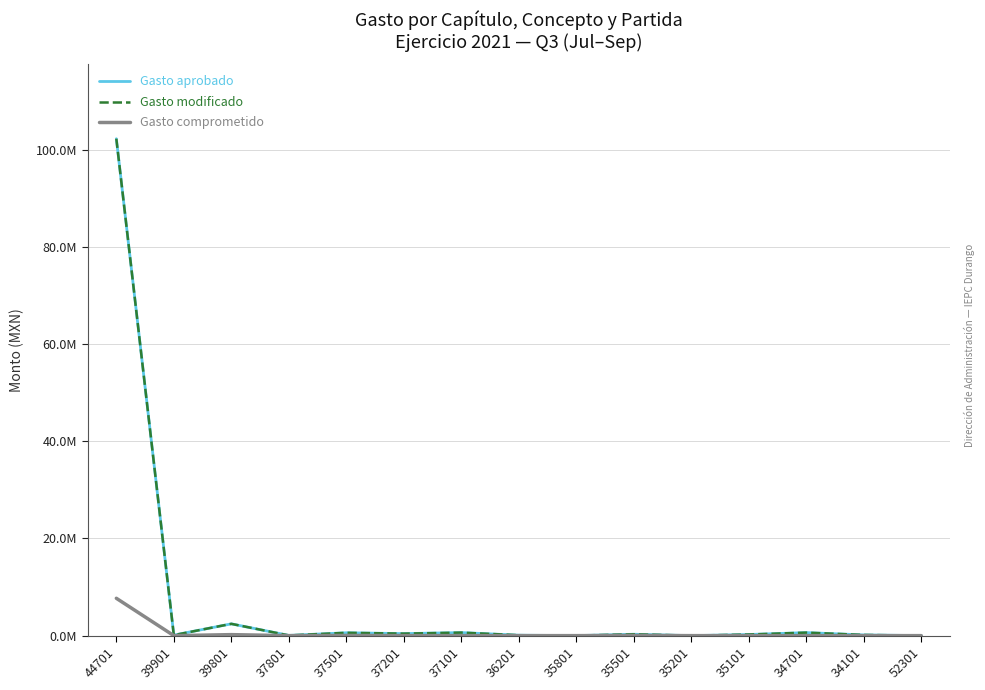

Which category has the highest value in the Gasto comprometido series?

44701